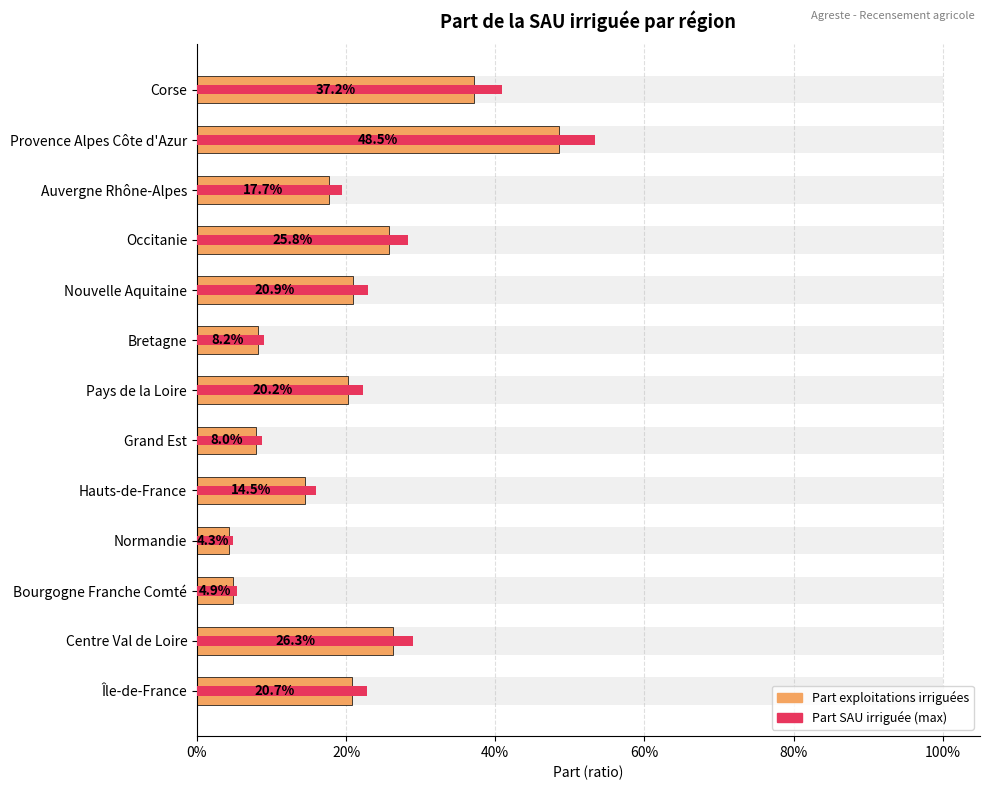

Between Grand Est and Auvergne Rhône-Alpes, which series saw the biggest shift?

SAU irriguée (part max)